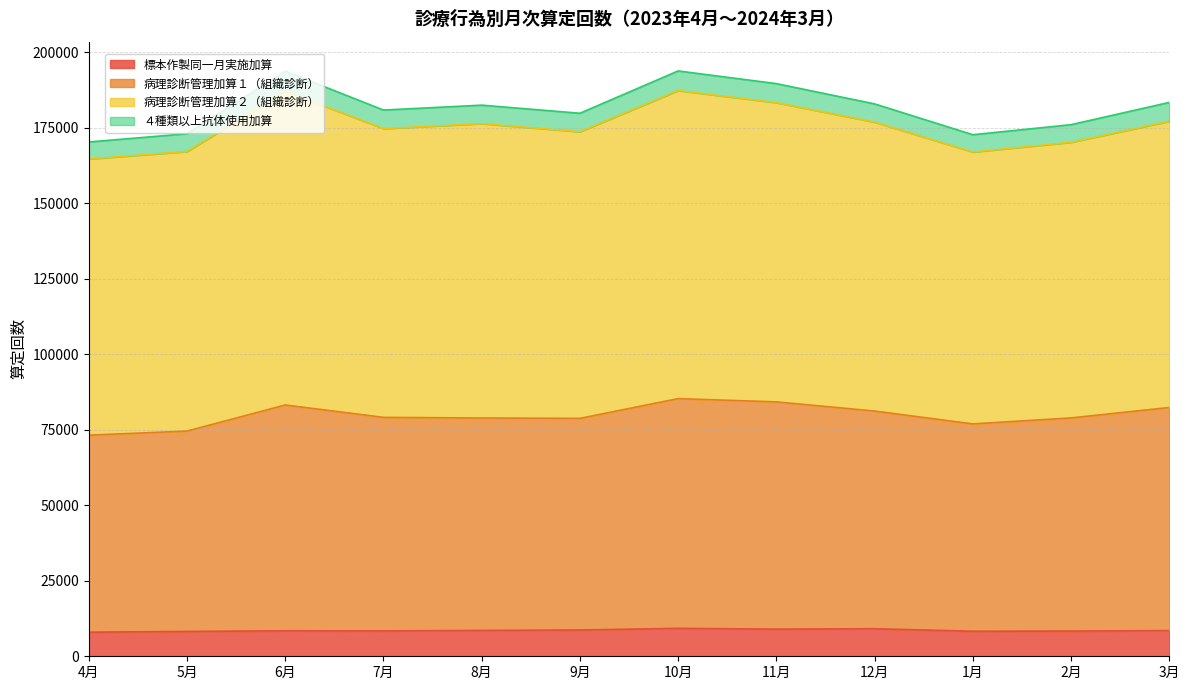

True or false: 標本作製同一月実施加算 and 病理診断管理加算１（組織診断） cross at least once.

False